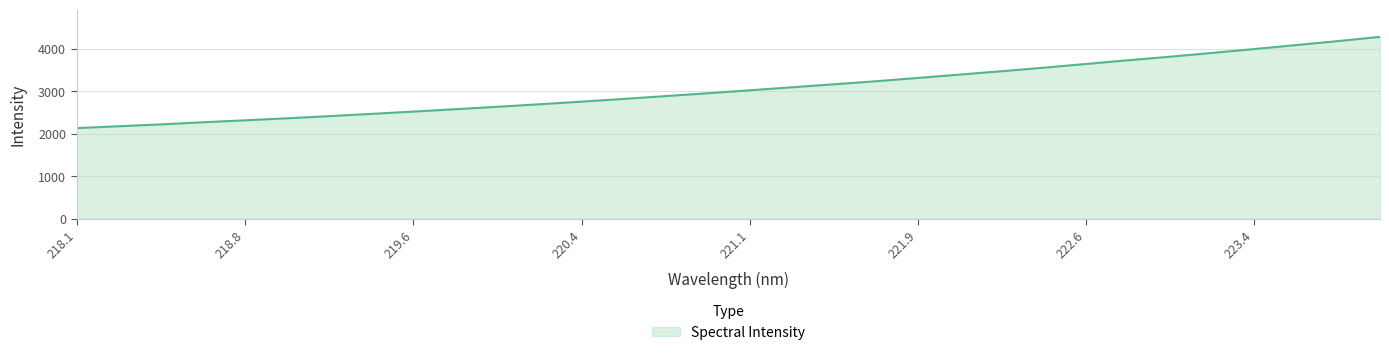

How many values are below 3026?

16